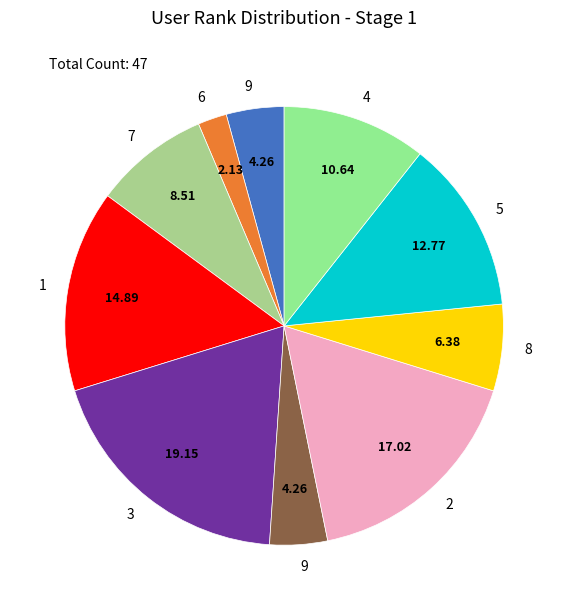

Is there a majority slice in this chart?

No